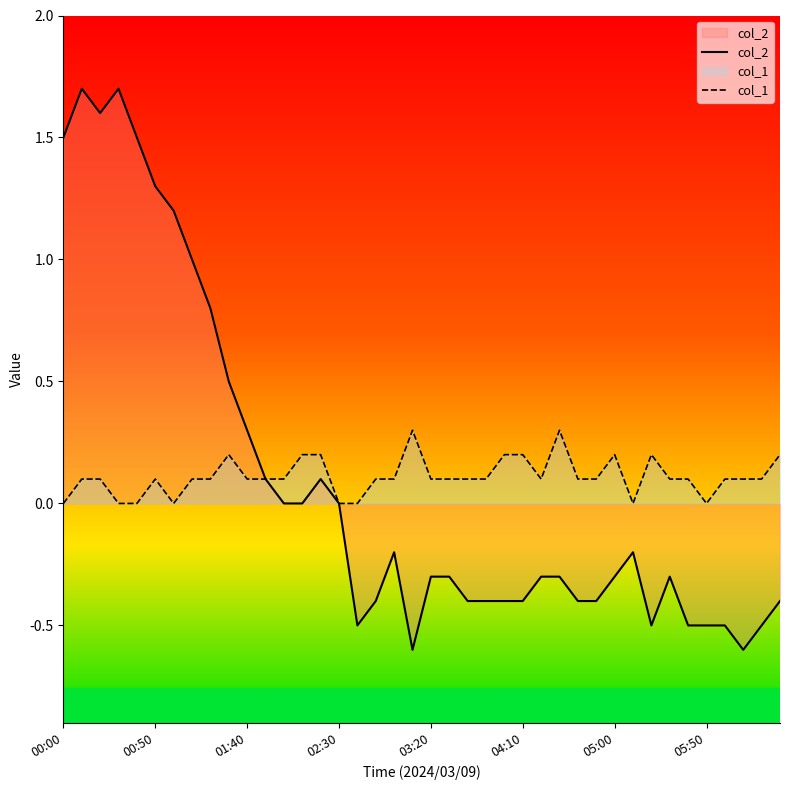

List the series in order of their overall mean, lowest first.

col_2, col_1